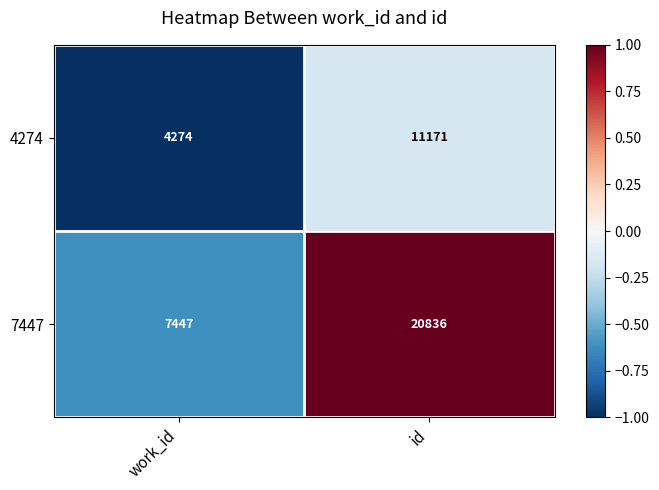

What is the difference between the highest and lowest values at id?

9665